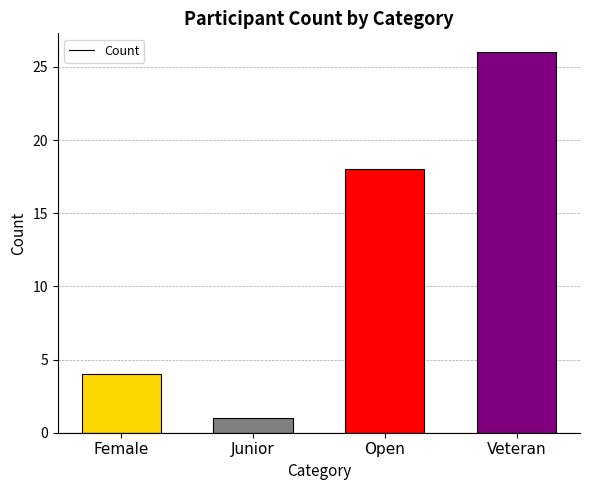

What is the label of the 4th bar from the right?

Female